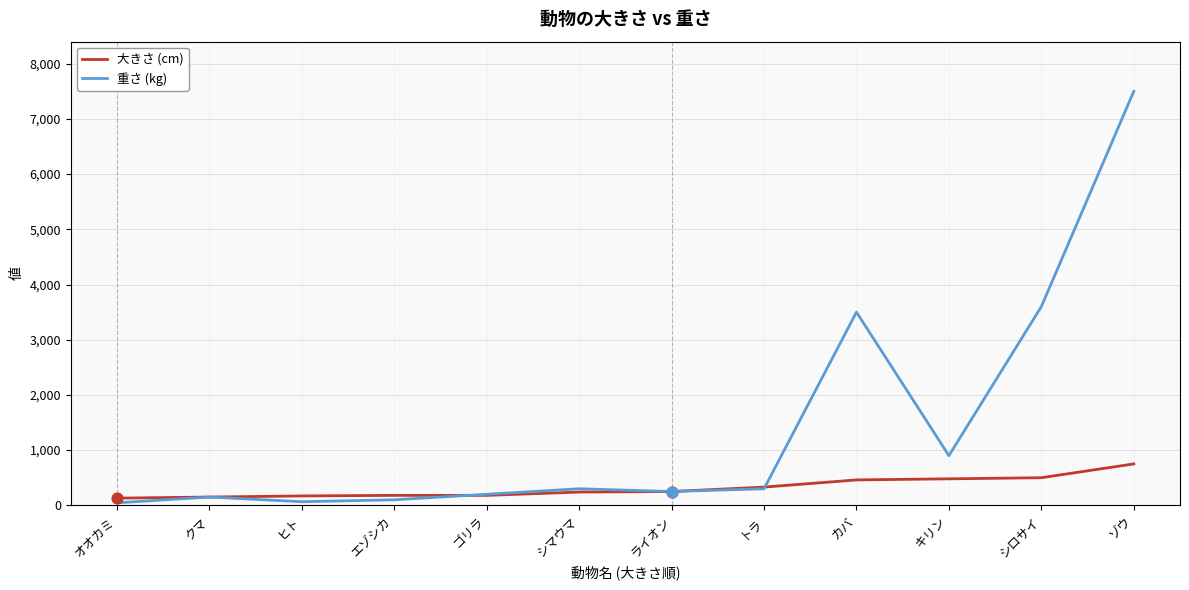

Which series has the largest range (max minus min)?

重さ (kg)